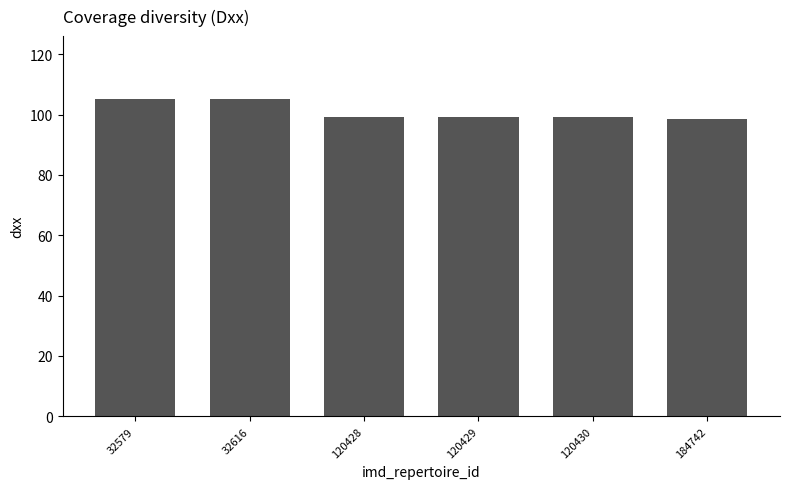

Are the bars horizontal?

No